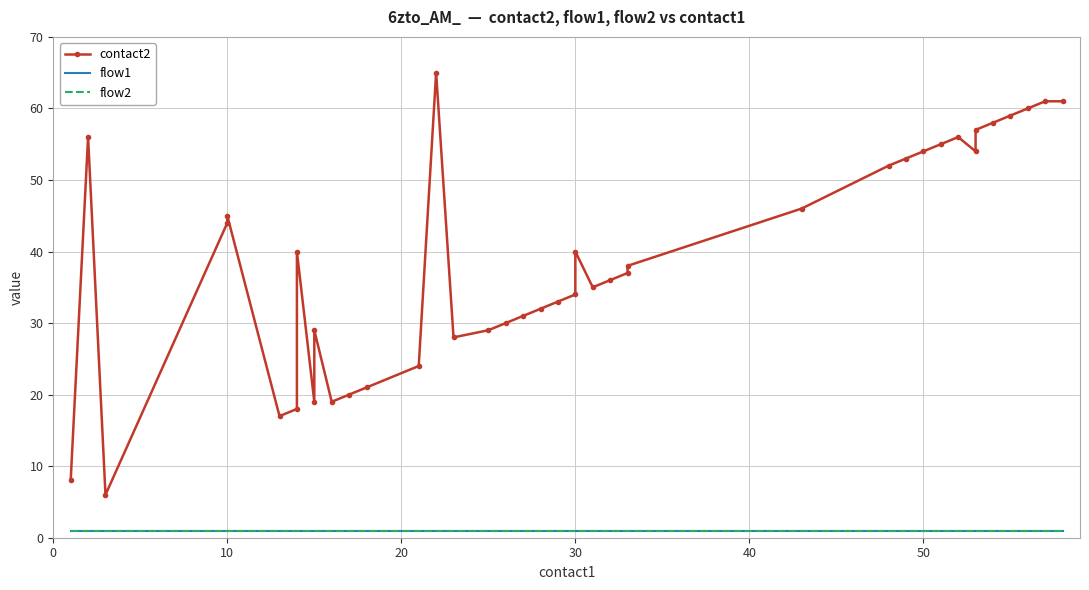

What is the difference between the second highest and second lowest values in the contact2 series?

53